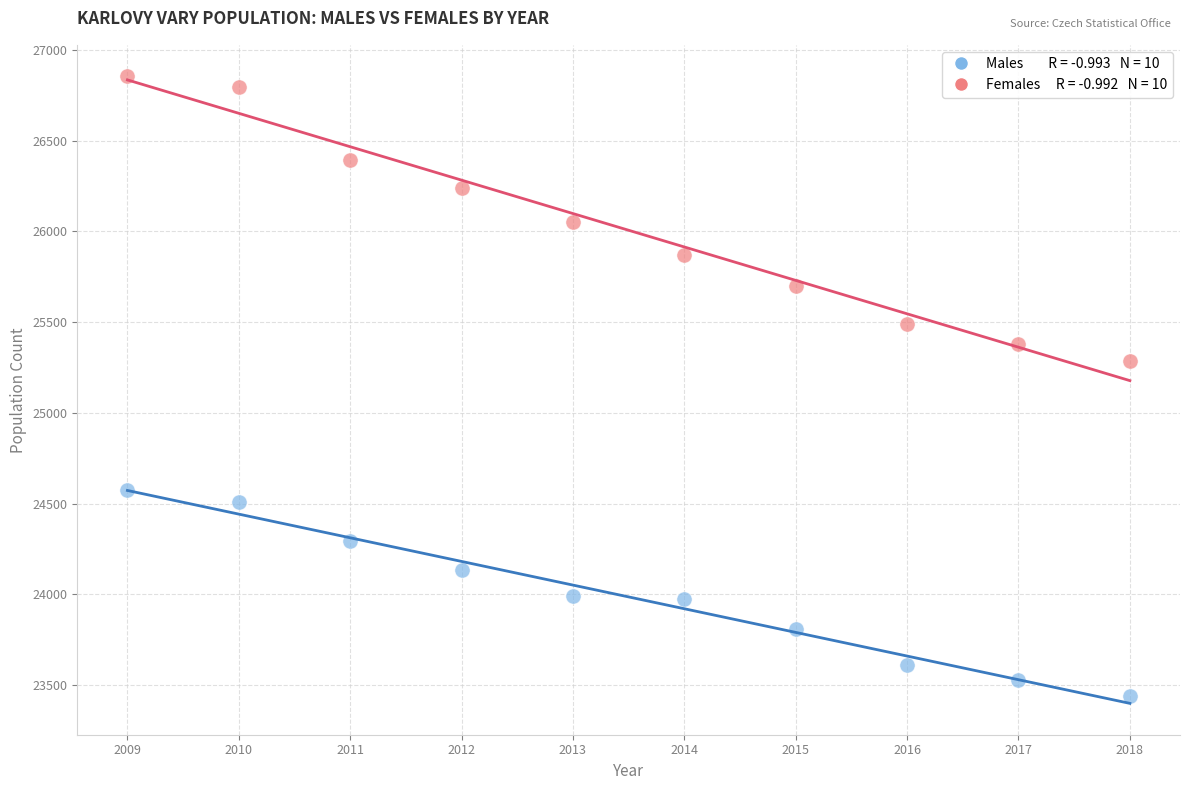

Across all data points, what is the range of X values (max minus min)?

9